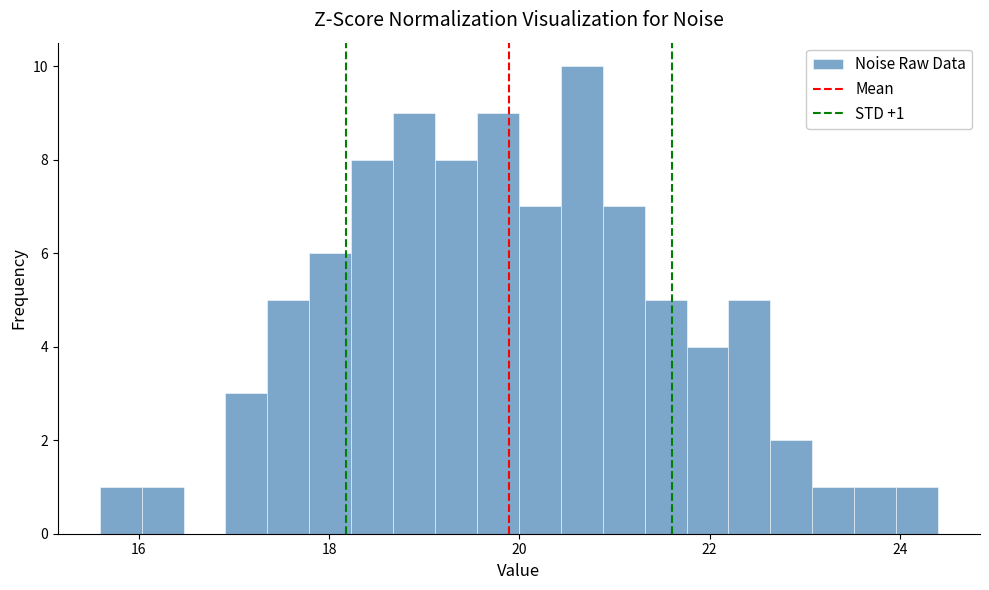

Around what value on the x-axis is the tallest bar? Give the approximate position of its centre, as read against the axis.

20.6